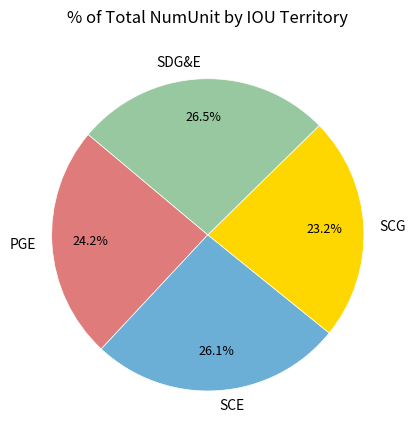

Is there any slice that represents more than half of the pie?

No